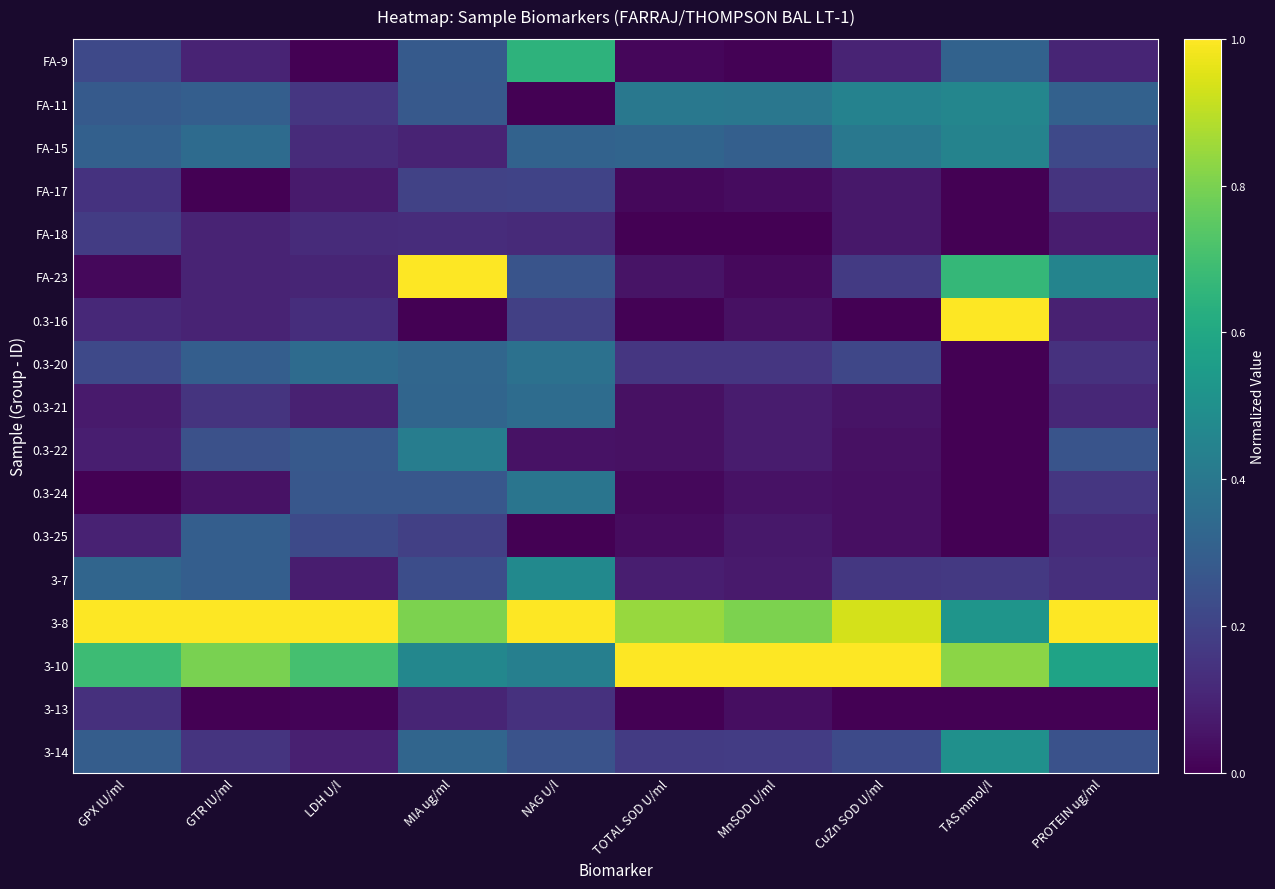

Reading left to right, transcribe all the data shown in this chart.

FA-9: GPX IU/ml=0.2	GTR IU/ml=0.1	LDH U/l=0.0	MIA ug/ml=0.3	NAG U/l=0.6	TOTAL SOD U/ml=0.0	MnSOD U/ml=0.0	CuZn SOD U/ml=0.1	TAS mmol/l=0.3	PROTEIN ug/ml=0.1
FA-11: GPX IU/ml=0.3	GTR IU/ml=0.3	LDH U/l=0.2	MIA ug/ml=0.3	NAG U/l=0.0	TOTAL SOD U/ml=0.4	MnSOD U/ml=0.4	CuZn SOD U/ml=0.4	TAS mmol/l=0.5	PROTEIN ug/ml=0.3
FA-15: GPX IU/ml=0.3	GTR IU/ml=0.3	LDH U/l=0.1	MIA ug/ml=0.1	NAG U/l=0.3	TOTAL SOD U/ml=0.3	MnSOD U/ml=0.3	CuZn SOD U/ml=0.4	TAS mmol/l=0.4	PROTEIN ug/ml=0.2
FA-17: GPX IU/ml=0.1	GTR IU/ml=0.0	LDH U/l=0.1	MIA ug/ml=0.2	NAG U/l=0.2	TOTAL SOD U/ml=0.0	MnSOD U/ml=0.0	CuZn SOD U/ml=0.1	TAS mmol/l=0.0	PROTEIN ug/ml=0.2
FA-18: GPX IU/ml=0.2	GTR IU/ml=0.1	LDH U/l=0.1	MIA ug/ml=0.1	NAG U/l=0.1	TOTAL SOD U/ml=0.0	MnSOD U/ml=0.0	CuZn SOD U/ml=0.1	TAS mmol/l=0.0	PROTEIN ug/ml=0.1
FA-23: GPX IU/ml=0.0	GTR IU/ml=0.1	LDH U/l=0.1	MIA ug/ml=1.0	NAG U/l=0.3	TOTAL SOD U/ml=0.1	MnSOD U/ml=0.0	CuZn SOD U/ml=0.2	TAS mmol/l=0.7	PROTEIN ug/ml=0.5
0.3-16: GPX IU/ml=0.1	GTR IU/ml=0.1	LDH U/l=0.1	MIA ug/ml=0.0	NAG U/l=0.2	TOTAL SOD U/ml=0.0	MnSOD U/ml=0.0	CuZn SOD U/ml=0.0	TAS mmol/l=1.0	PROTEIN ug/ml=0.1
0.3-20: GPX IU/ml=0.2	GTR IU/ml=0.3	LDH U/l=0.3	MIA ug/ml=0.3	NAG U/l=0.4	TOTAL SOD U/ml=0.2	MnSOD U/ml=0.2	CuZn SOD U/ml=0.2	TAS mmol/l=0.0	PROTEIN ug/ml=0.1
0.3-21: GPX IU/ml=0.1	GTR IU/ml=0.1	LDH U/l=0.1	MIA ug/ml=0.3	NAG U/l=0.4	TOTAL SOD U/ml=0.0	MnSOD U/ml=0.1	CuZn SOD U/ml=0.1	TAS mmol/l=0.0	PROTEIN ug/ml=0.1
0.3-22: GPX IU/ml=0.1	GTR IU/ml=0.2	LDH U/l=0.3	MIA ug/ml=0.4	NAG U/l=0.0	TOTAL SOD U/ml=0.0	MnSOD U/ml=0.1	CuZn SOD U/ml=0.0	TAS mmol/l=0.0	PROTEIN ug/ml=0.3
0.3-24: GPX IU/ml=0.0	GTR IU/ml=0.1	LDH U/l=0.3	MIA ug/ml=0.3	NAG U/l=0.4	TOTAL SOD U/ml=0.0	MnSOD U/ml=0.0	CuZn SOD U/ml=0.0	TAS mmol/l=0.0	PROTEIN ug/ml=0.2
0.3-25: GPX IU/ml=0.1	GTR IU/ml=0.3	LDH U/l=0.2	MIA ug/ml=0.2	NAG U/l=0.0	TOTAL SOD U/ml=0.0	MnSOD U/ml=0.1	CuZn SOD U/ml=0.0	TAS mmol/l=0.0	PROTEIN ug/ml=0.1
3-7: GPX IU/ml=0.3	GTR IU/ml=0.3	LDH U/l=0.1	MIA ug/ml=0.2	NAG U/l=0.5	TOTAL SOD U/ml=0.1	MnSOD U/ml=0.1	CuZn SOD U/ml=0.2	TAS mmol/l=0.2	PROTEIN ug/ml=0.1
3-8: GPX IU/ml=1.0	GTR IU/ml=1.0	LDH U/l=1.0	MIA ug/ml=0.8	NAG U/l=1.0	TOTAL SOD U/ml=0.8	MnSOD U/ml=0.8	CuZn SOD U/ml=0.9	TAS mmol/l=0.5	PROTEIN ug/ml=1.0
3-10: GPX IU/ml=0.7	GTR IU/ml=0.8	LDH U/l=0.7	MIA ug/ml=0.5	NAG U/l=0.4	TOTAL SOD U/ml=1.0	MnSOD U/ml=1.0	CuZn SOD U/ml=1.0	TAS mmol/l=0.8	PROTEIN ug/ml=0.6
3-13: GPX IU/ml=0.1	GTR IU/ml=0.0	LDH U/l=0.0	MIA ug/ml=0.1	NAG U/l=0.1	TOTAL SOD U/ml=0.0	MnSOD U/ml=0.0	CuZn SOD U/ml=0.0	TAS mmol/l=0.0	PROTEIN ug/ml=0.0
3-14: GPX IU/ml=0.3	GTR IU/ml=0.1	LDH U/l=0.1	MIA ug/ml=0.3	NAG U/l=0.3	TOTAL SOD U/ml=0.2	MnSOD U/ml=0.2	CuZn SOD U/ml=0.2	TAS mmol/l=0.5	PROTEIN ug/ml=0.3